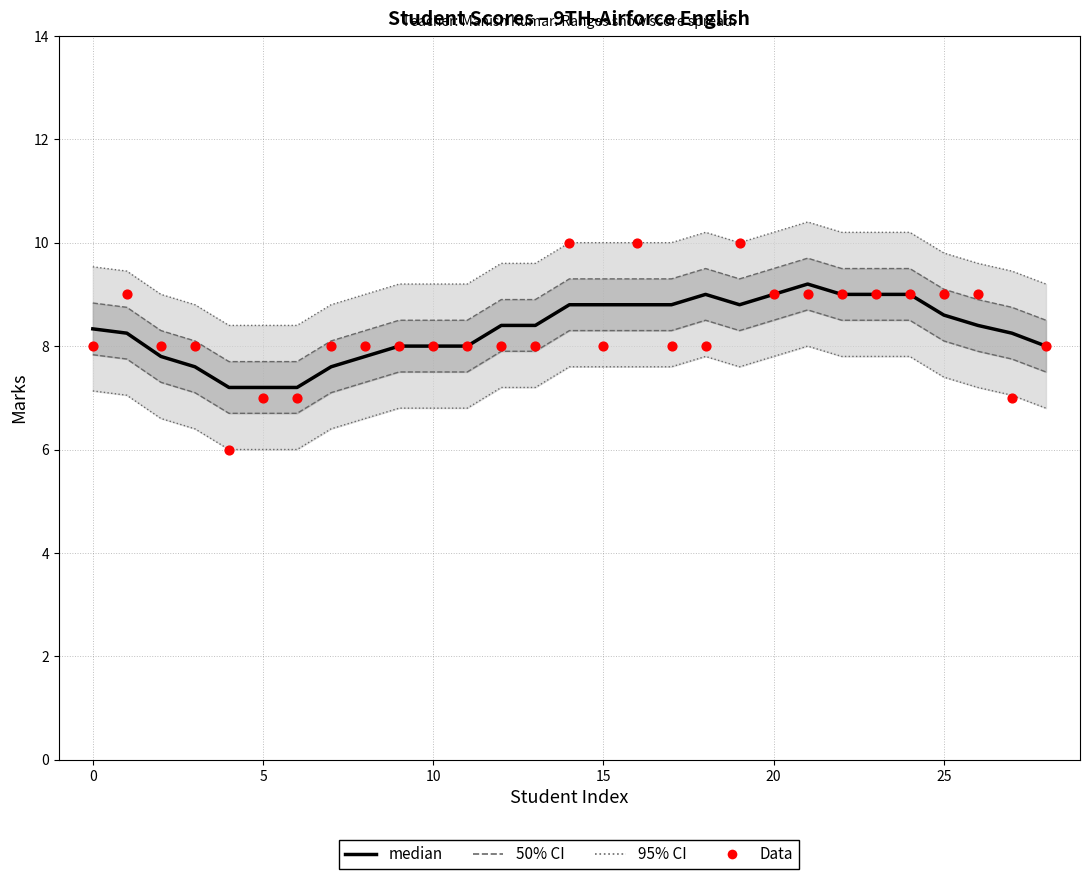

Which series reaches the minimum Y coordinate?

Data